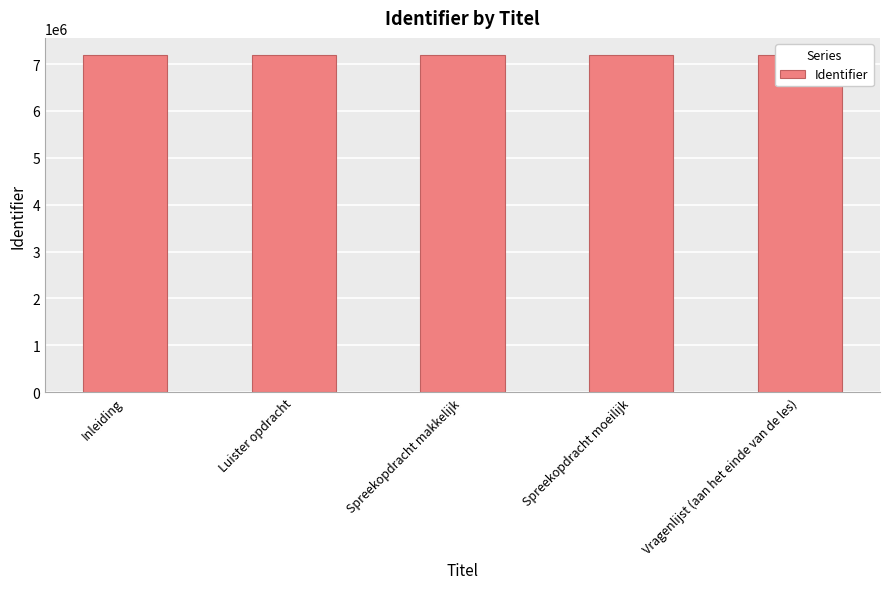

Reading left to right, what are all the values shown in this chart?

Inleiding=7196296	Luister opdracht=7196305	Spreekopdracht makkelijk=7196306	Spreekopdracht moeilijk=7196307	Vragenlijst (aan het einde van de les)=7198614